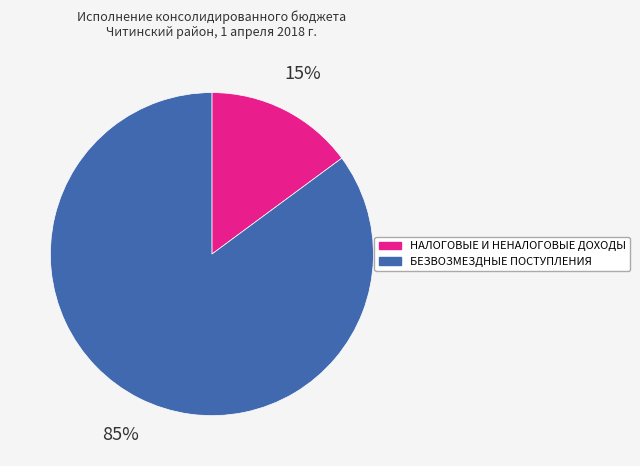

Does БЕЗВОЗМЕЗДНЫЕ ПОСТУПЛЕНИЯ account for over 50% of the chart?

Yes